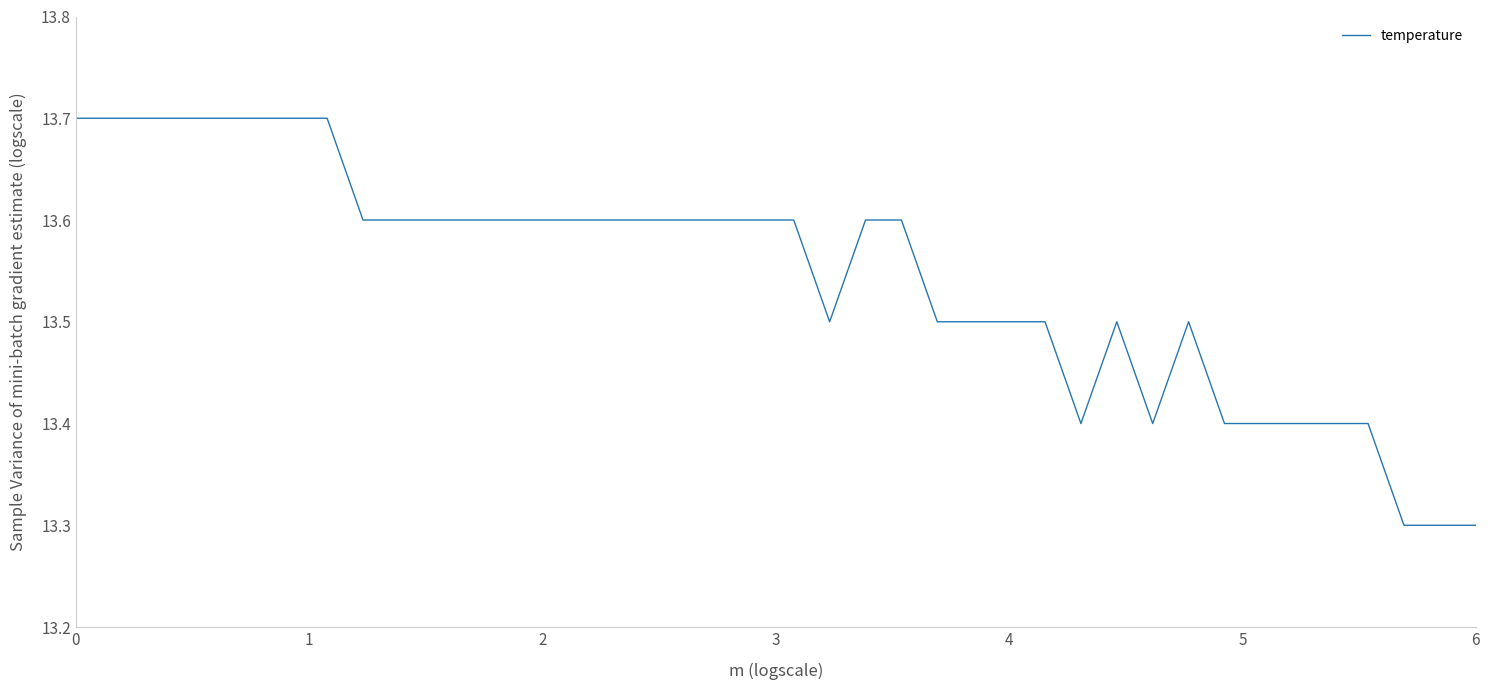

What is the greatest value displayed?

13.7